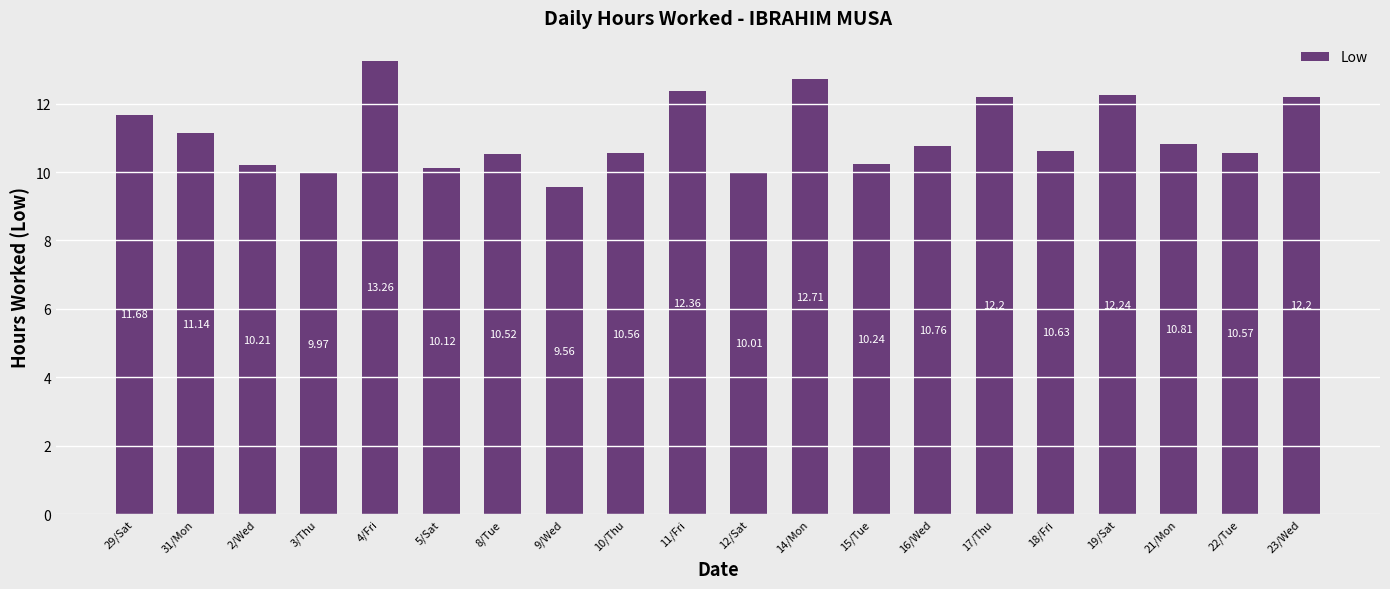

What is the greatest value displayed?

13.3